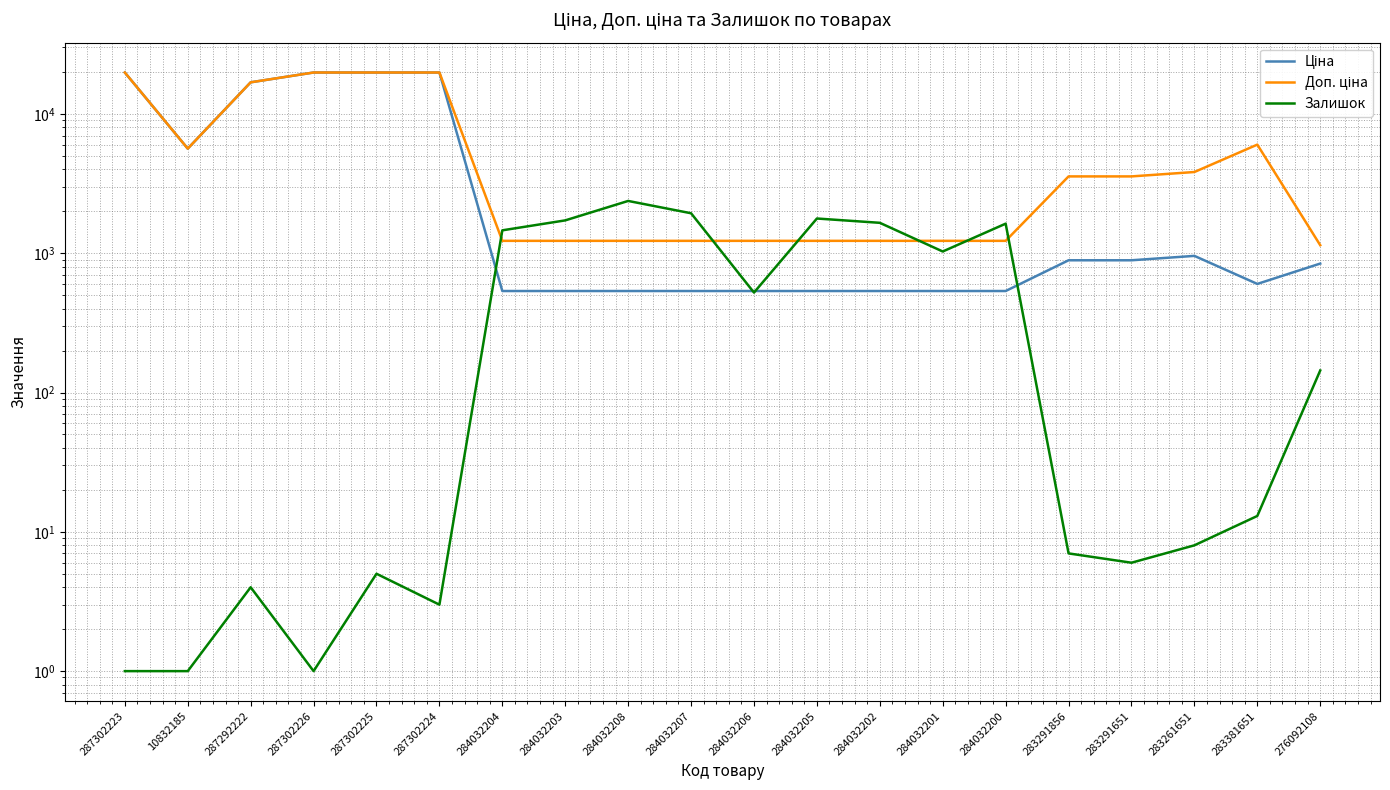

What is the lowest value of the Доп. ціна series?

1142.1